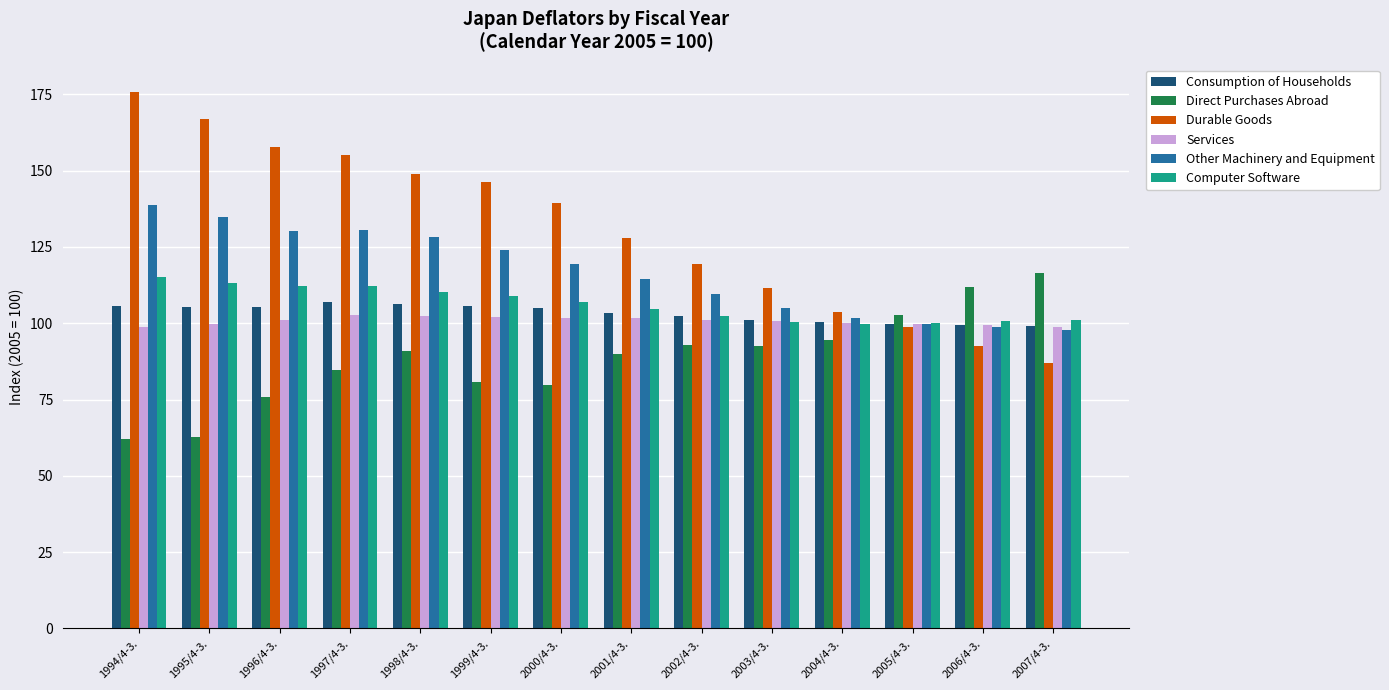

At which label does Computer Software first exceed 107?

1994/4-3.